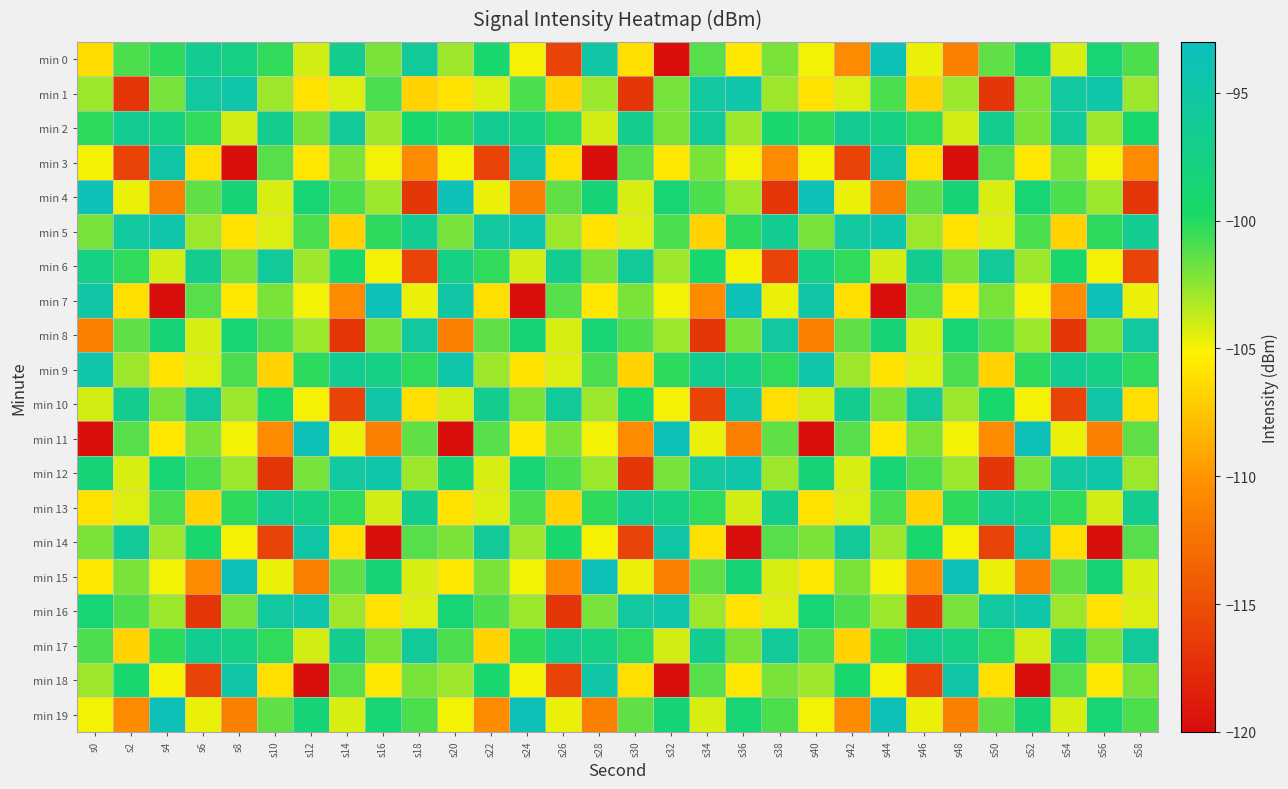

Which series has the largest total across all categories?

min 2